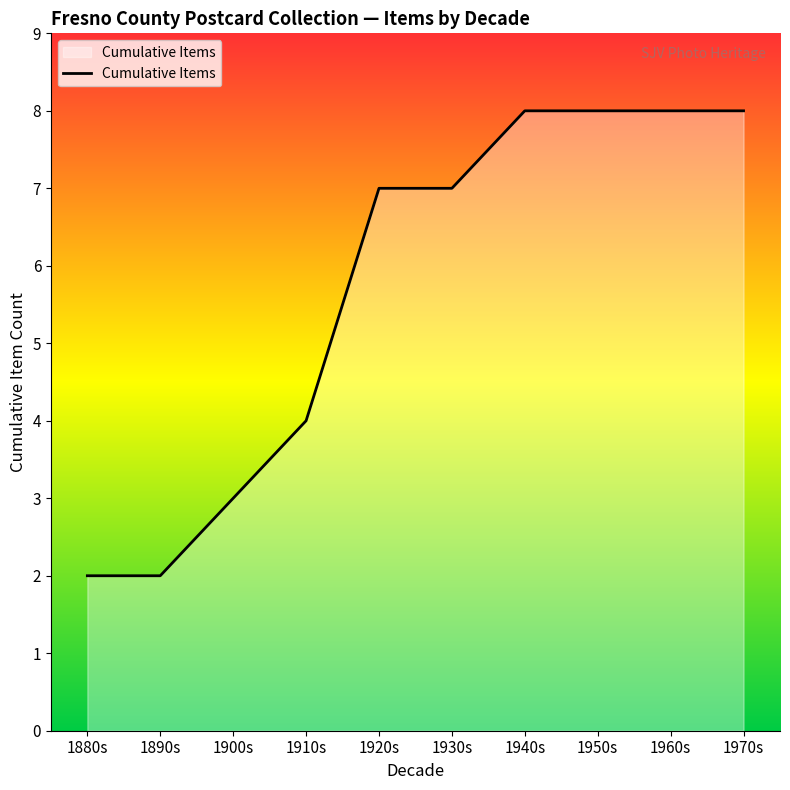

Which label corresponds to the largest value in the chart?

1940s